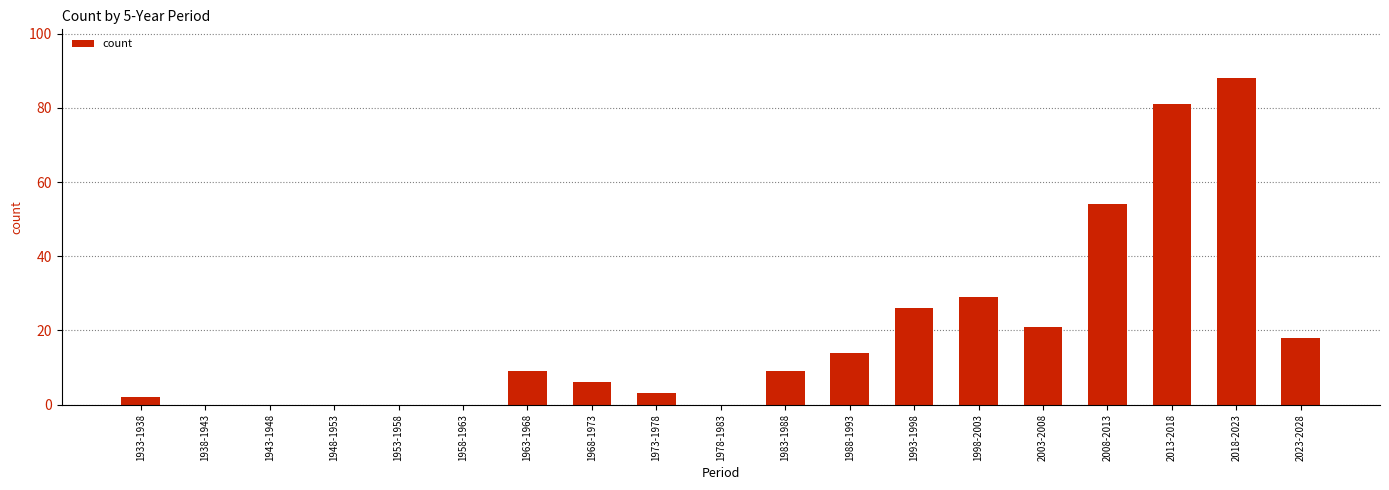

True or false: the data shows 55 at 2018-2023.

False